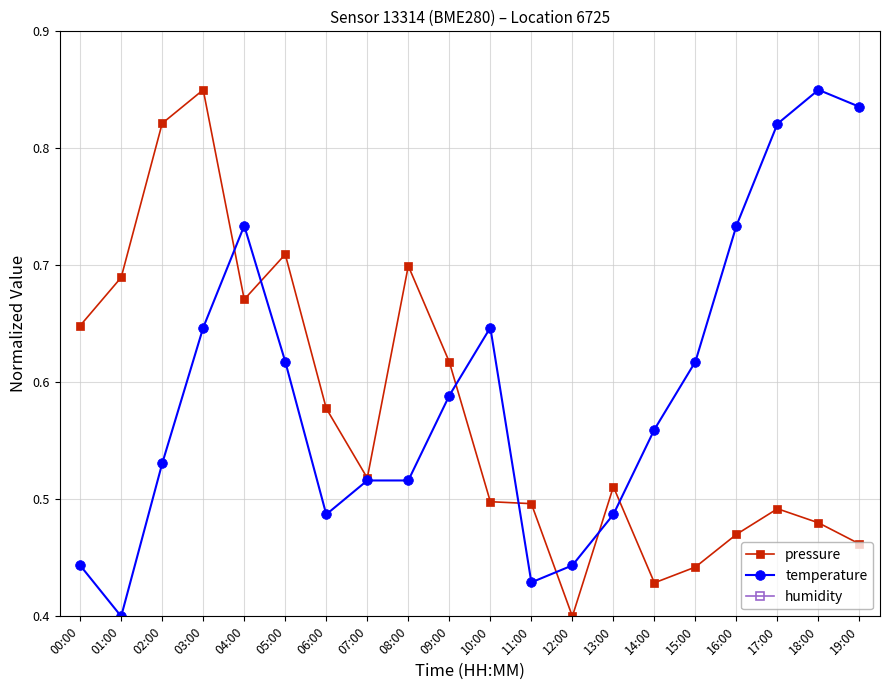

Which label corresponds to the largest value in the chart?

00:00